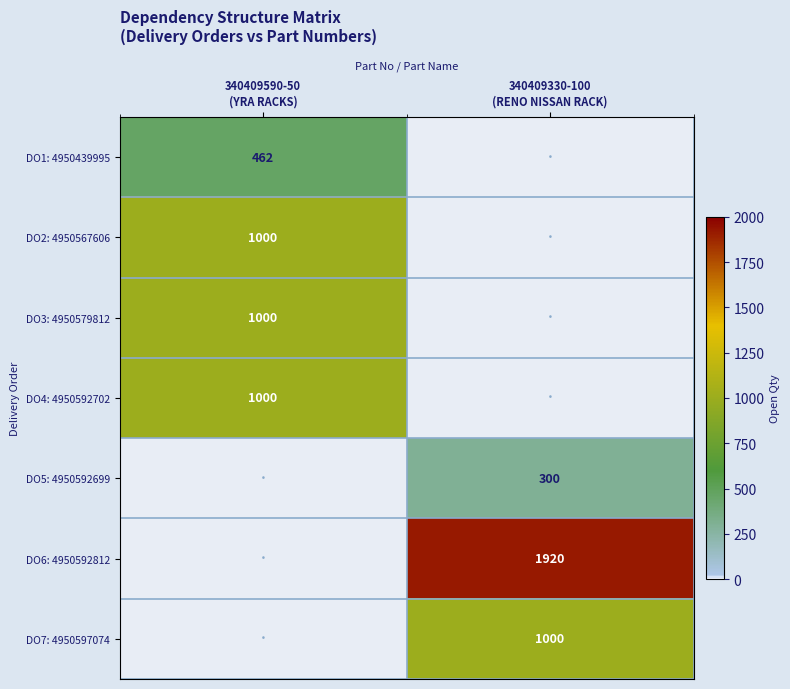

Between 340409590-50 (YRA RACKS) and 340409330-100 (RENO NISSAN RACK), which series saw the biggest shift?

DO6: 4950592812